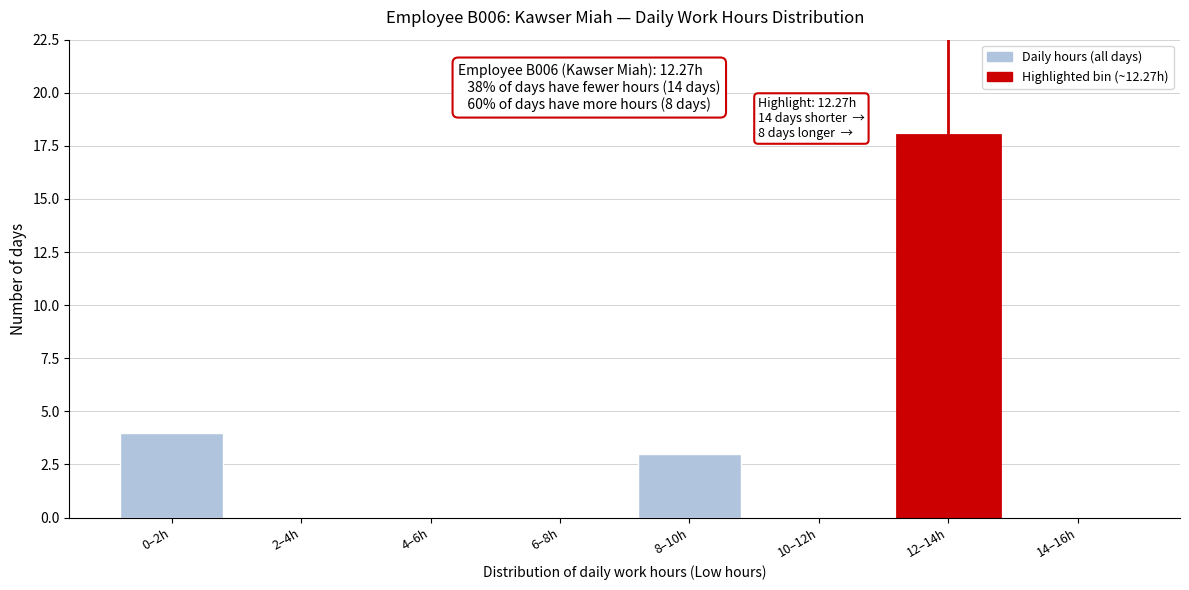

Reading left to right, extract all data points from this chart.

0–2h=4	2–4h=0	4–6h=0	6–8h=0	8–10h=3	10–12h=0	12–14h=18	14–16h=0